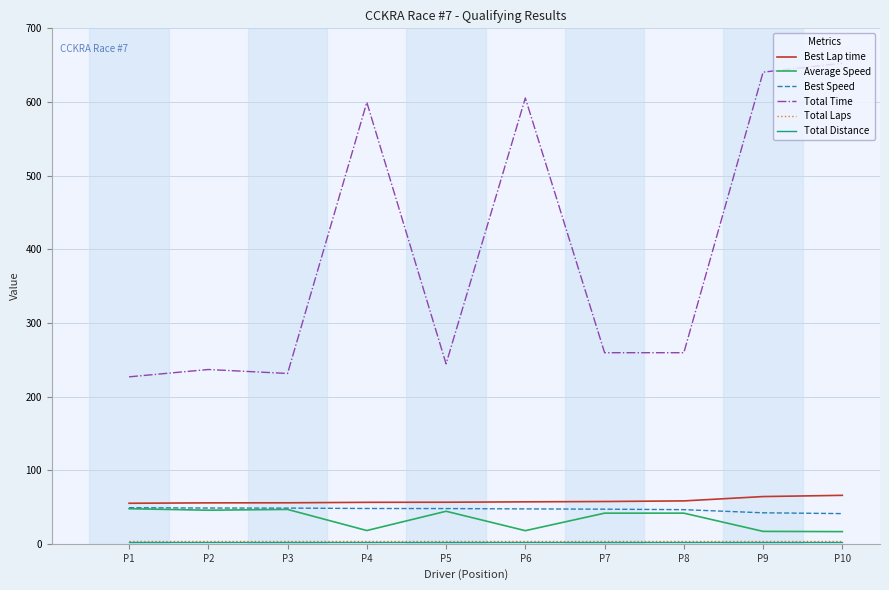

At how many categories does at least one series exceed 89?

10